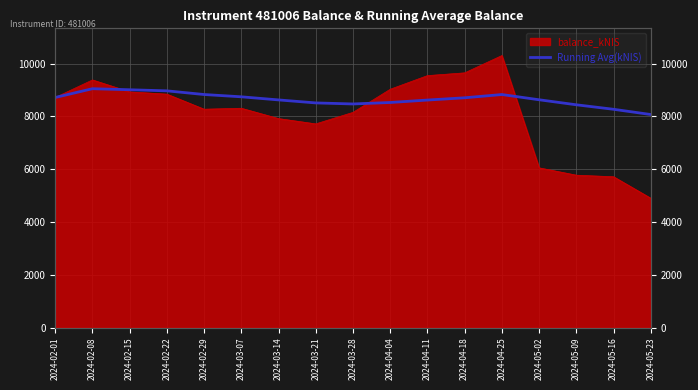

What is the average value?

8649.1